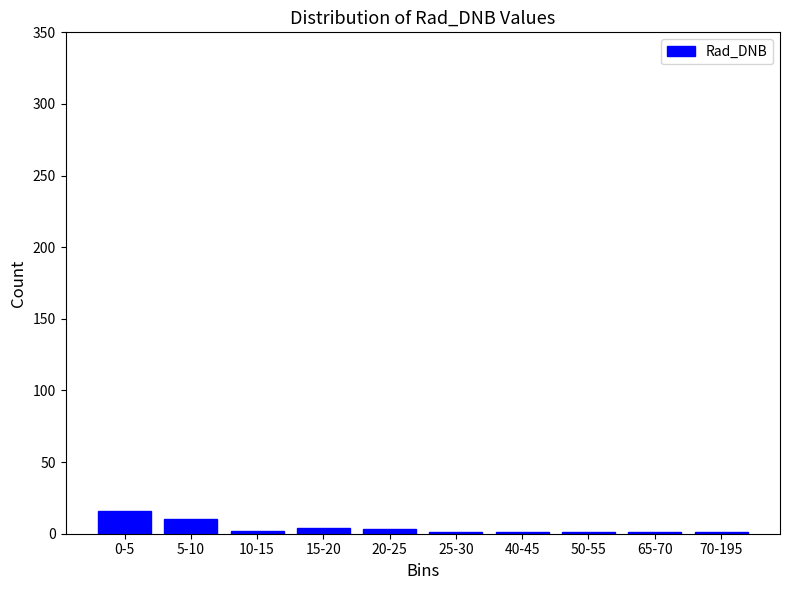

The chart shows a value of 3 at 20-25. True or false?

True